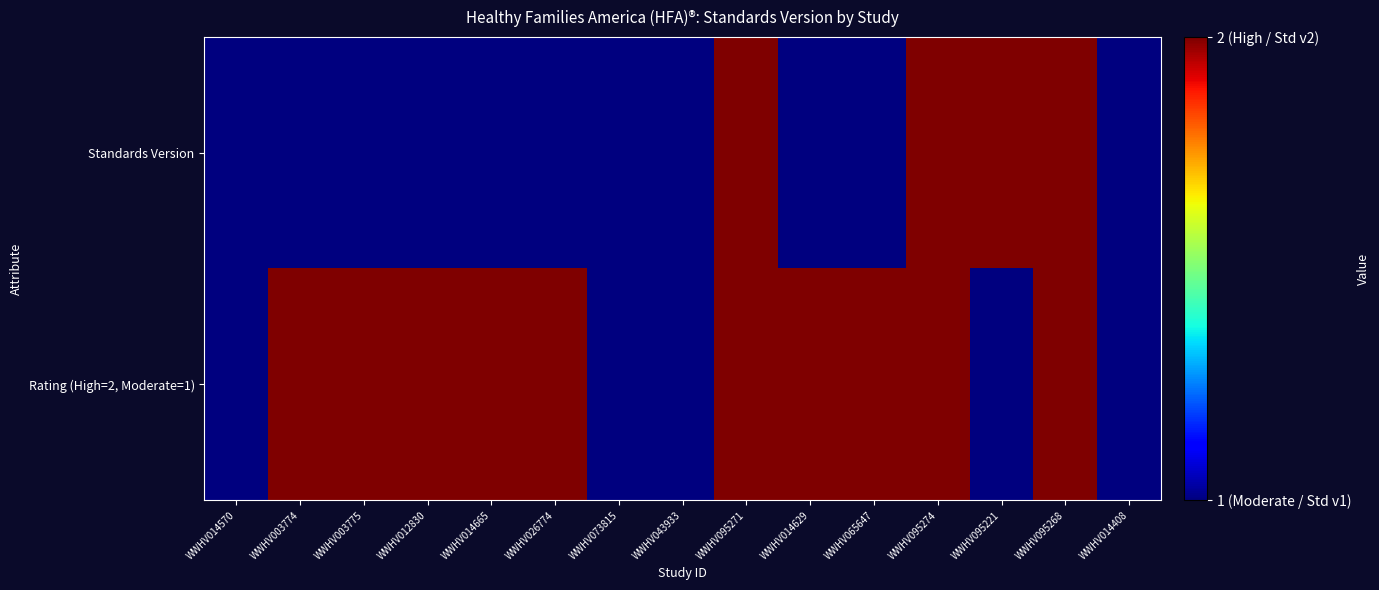

Which has a higher value, WWHV003774 or WWHV095274?

WWHV095274